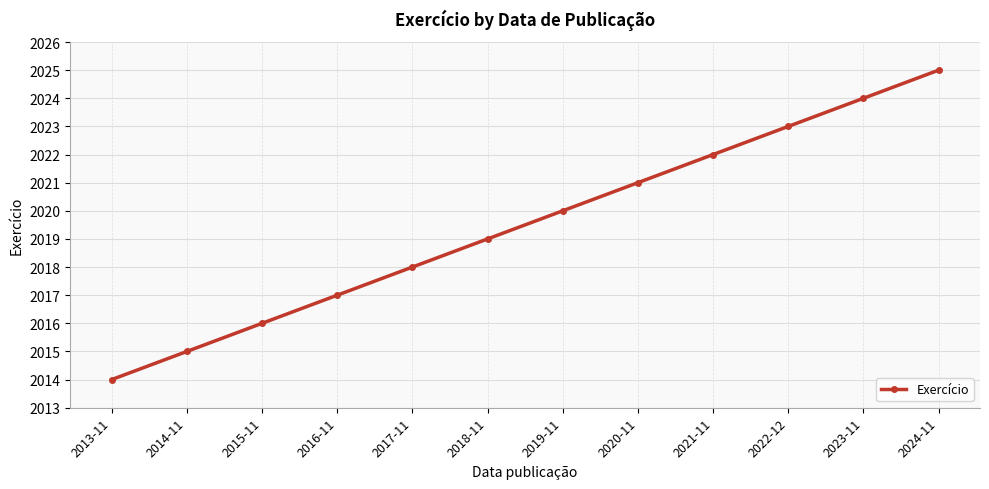

True or false: the data has more than 1 interior local peaks.

False